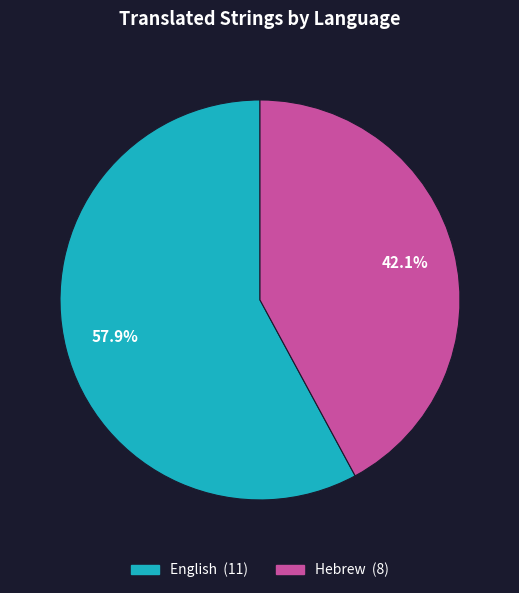

The English slice represents 48% of the pie. True or false?

False